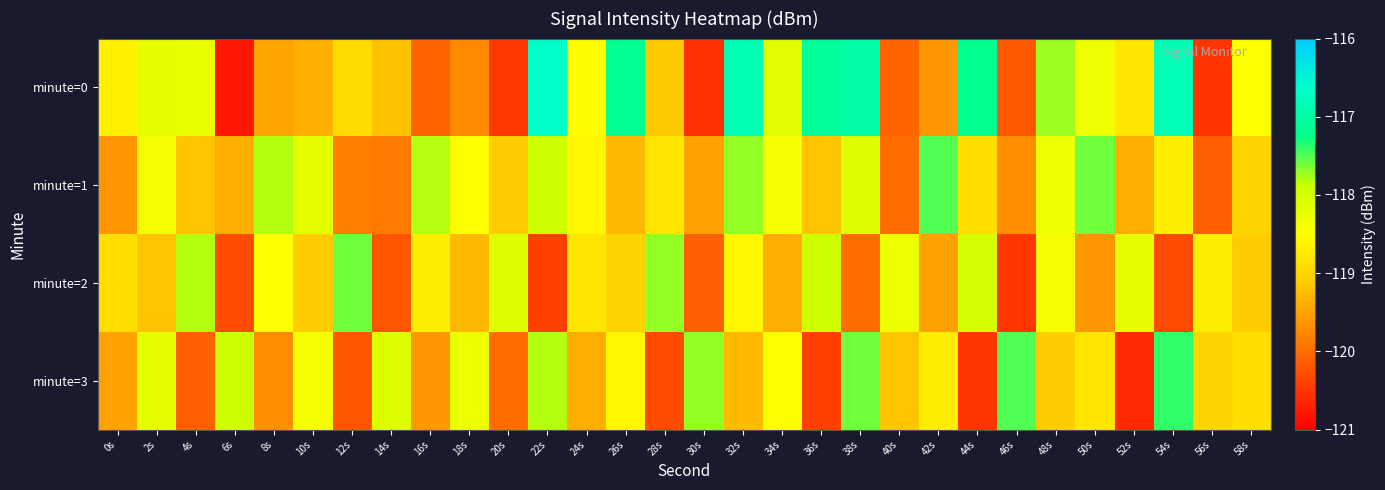

At how many categories does at least one series exceed -117?

4